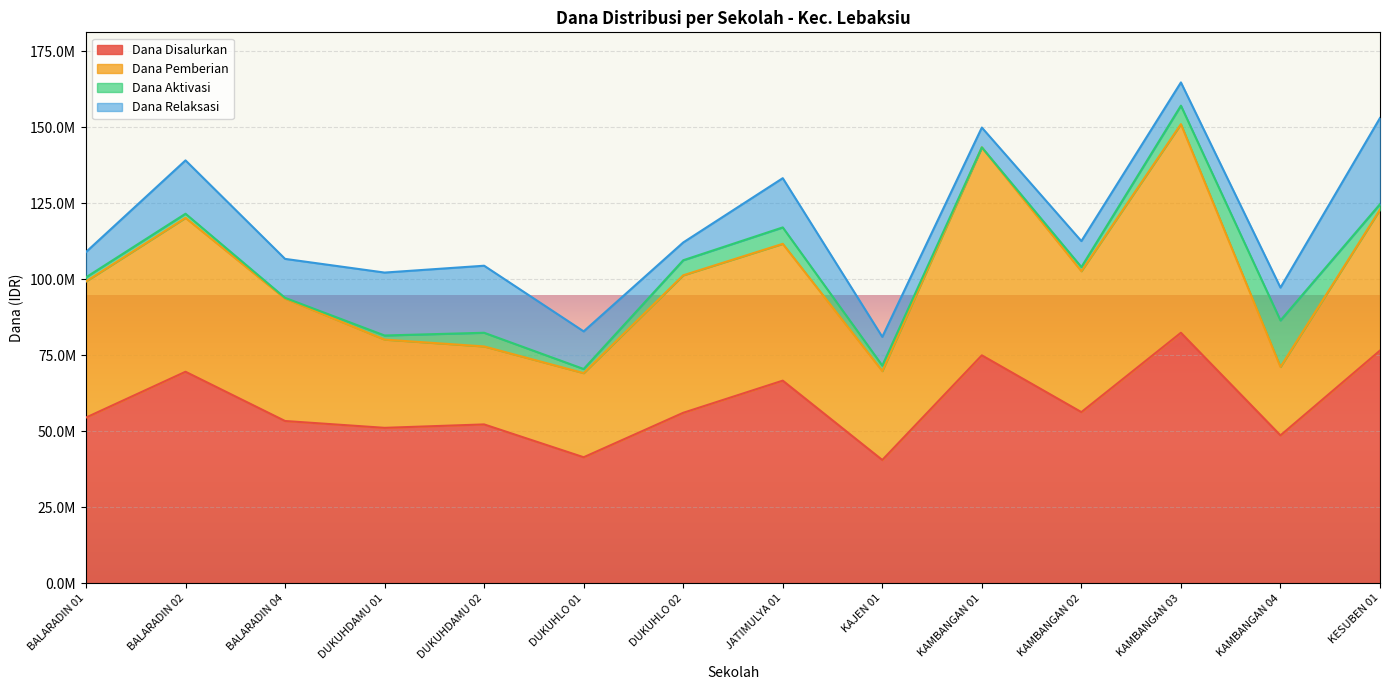

Between BALARADIN 02 and KAMBANGAN 01, which is larger?

KAMBANGAN 01